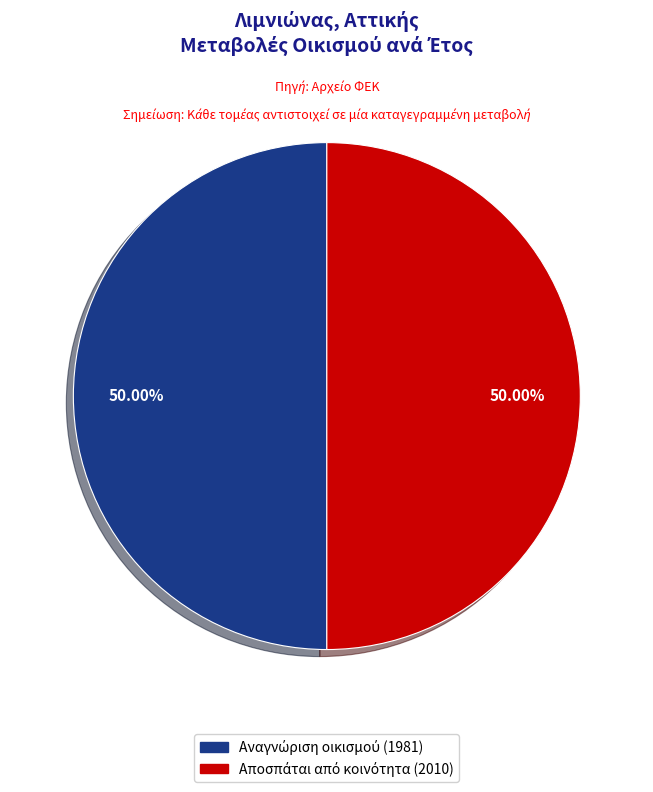

Does any single category account for the majority?

Yes